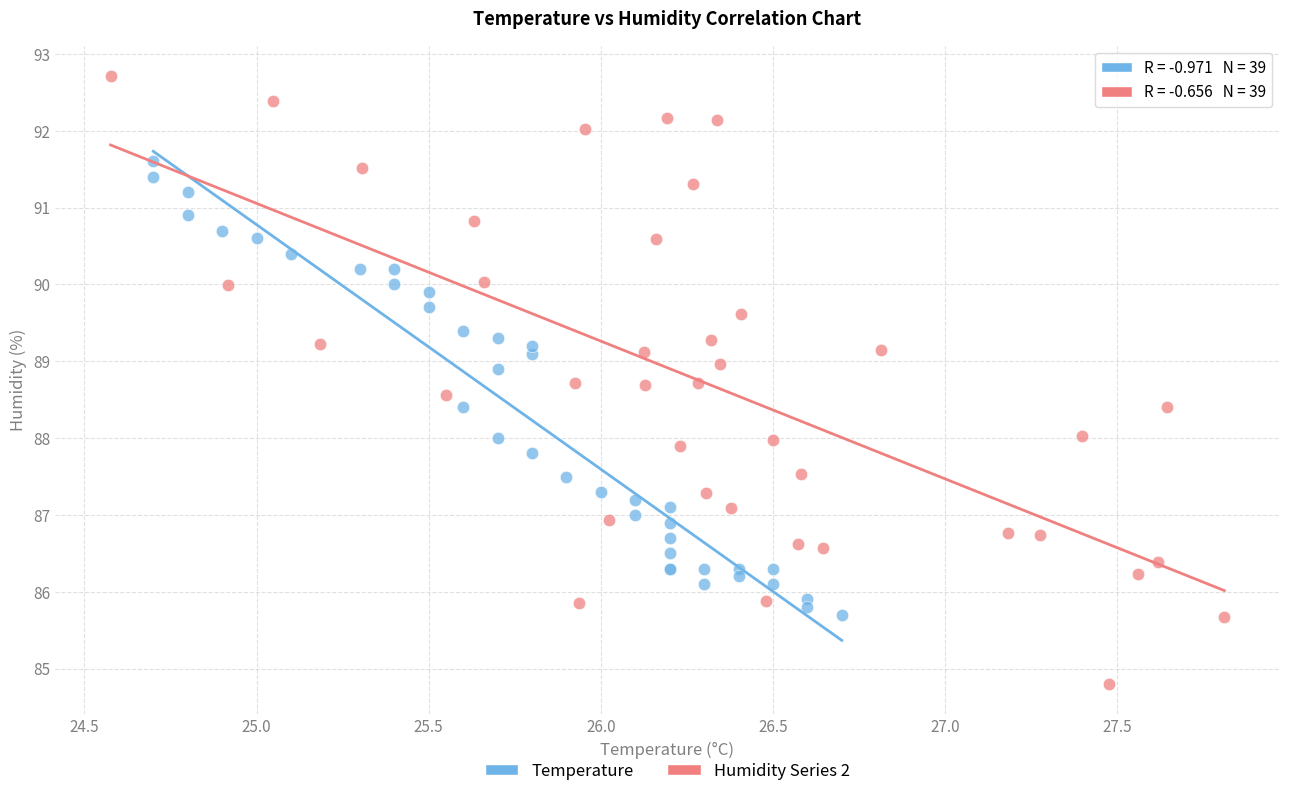

Which series contains the highest Y value?

Humidity Series 2